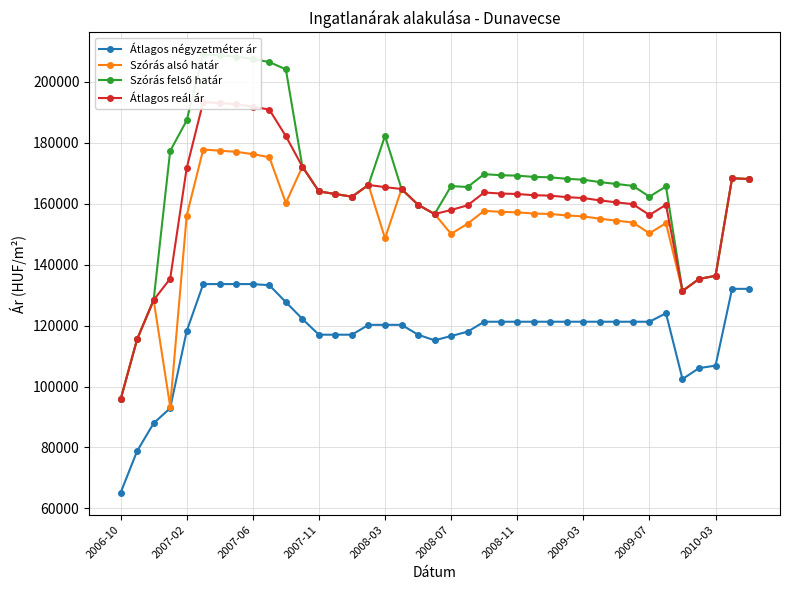

How many values in the Átlagos négyzetméter ár series are below 121276?

18